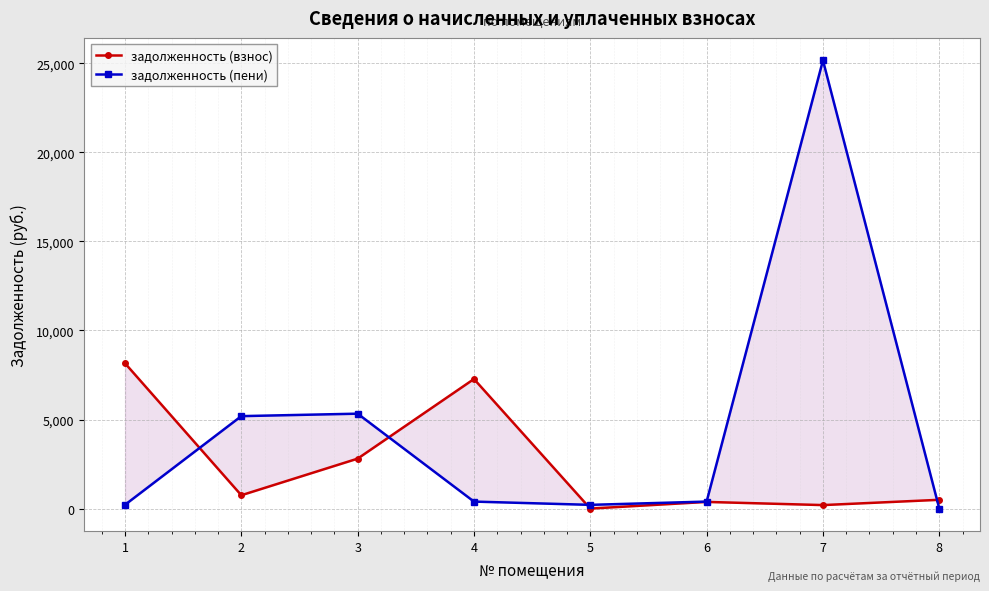

At which category does the chart reach its minimum across all series?

5